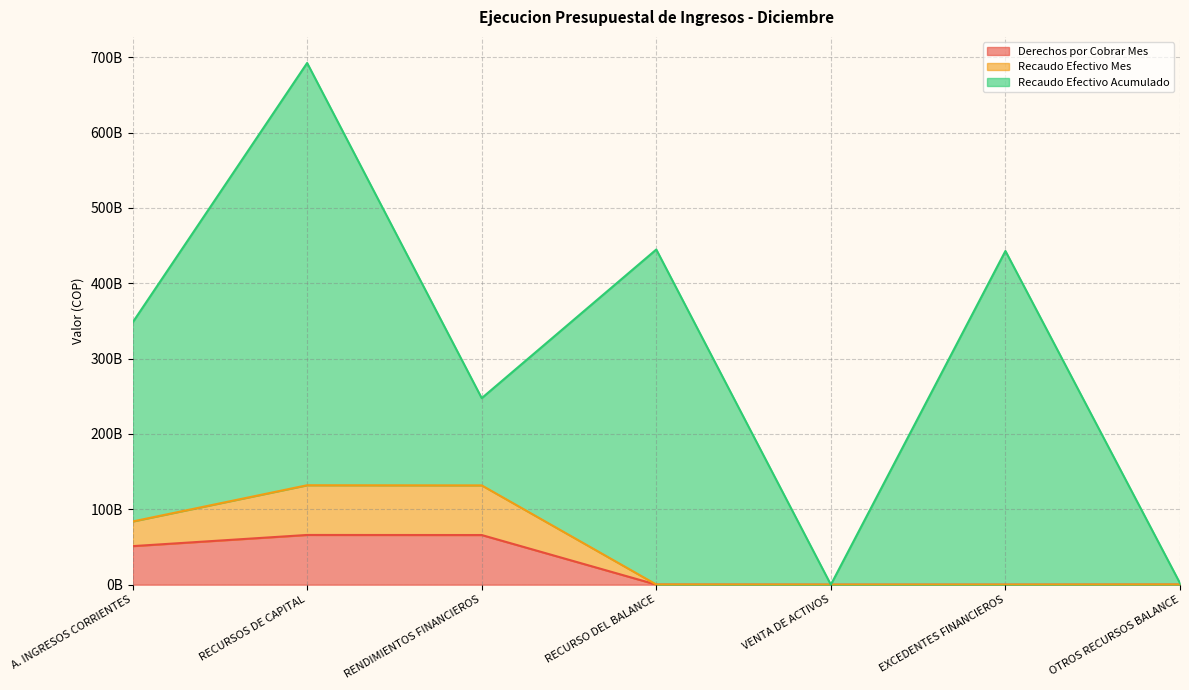

Rank the categories by Derechos por Cobrar Mes value from lowest to highest.

VENTA DE ACTIVOS, EXCEDENTES FINANCIEROS, RECURSO DEL BALANCE, OTROS RECURSOS BALANCE, A. INGRESOS CORRIENTES, RENDIMIENTOS FINANCIEROS, RECURSOS DE CAPITAL